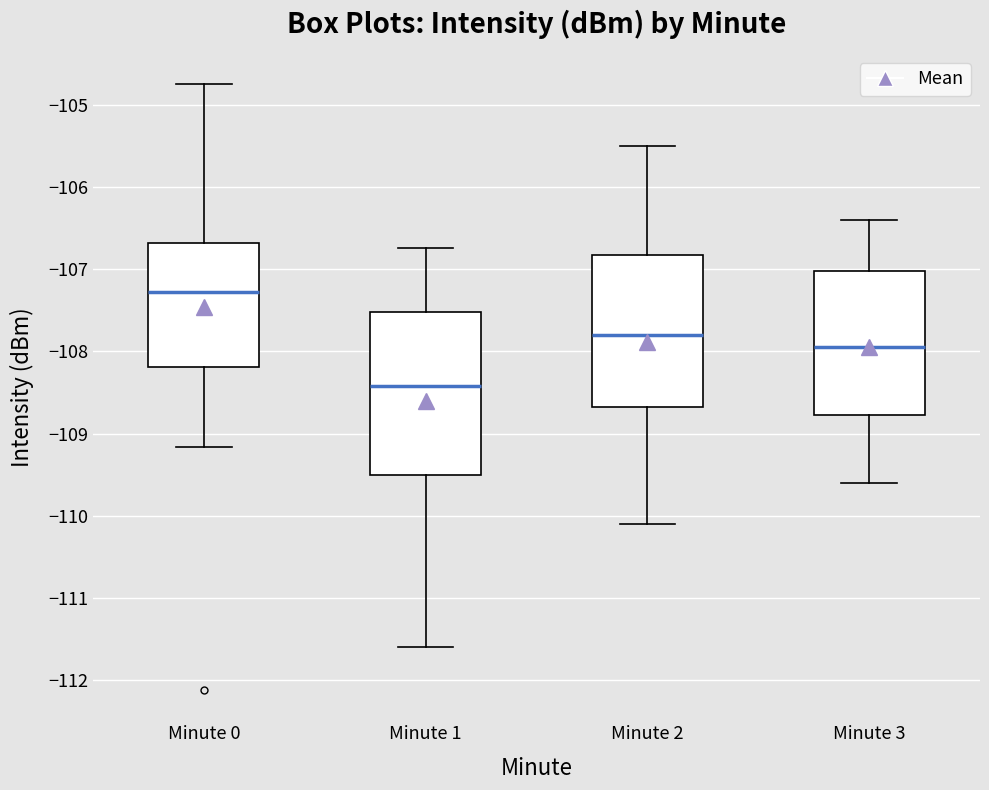

Reading left to right, transcribe this box plot: for each box, give where its median line is, the range the box spans, and where its two whiskers end, as read against the y-axis. The values are not printed on the chart, so give them approximately, as read against the axis.

Minute 0: median -107.3, box -108.2 to -106.7, whiskers -109.2 to -104.7
Minute 1: median -108.4, box -109.5 to -107.5, whiskers -111.6 to -106.7
Minute 2: median -107.8, box -108.7 to -106.8, whiskers -110.1 to -105.5
Minute 3: median -107.9, box -108.8 to -107.0, whiskers -109.6 to -106.4